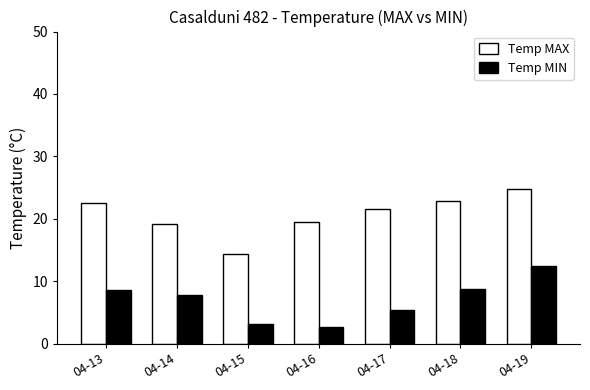

Which category has the lowest value in the Temp MAX series?

04-15